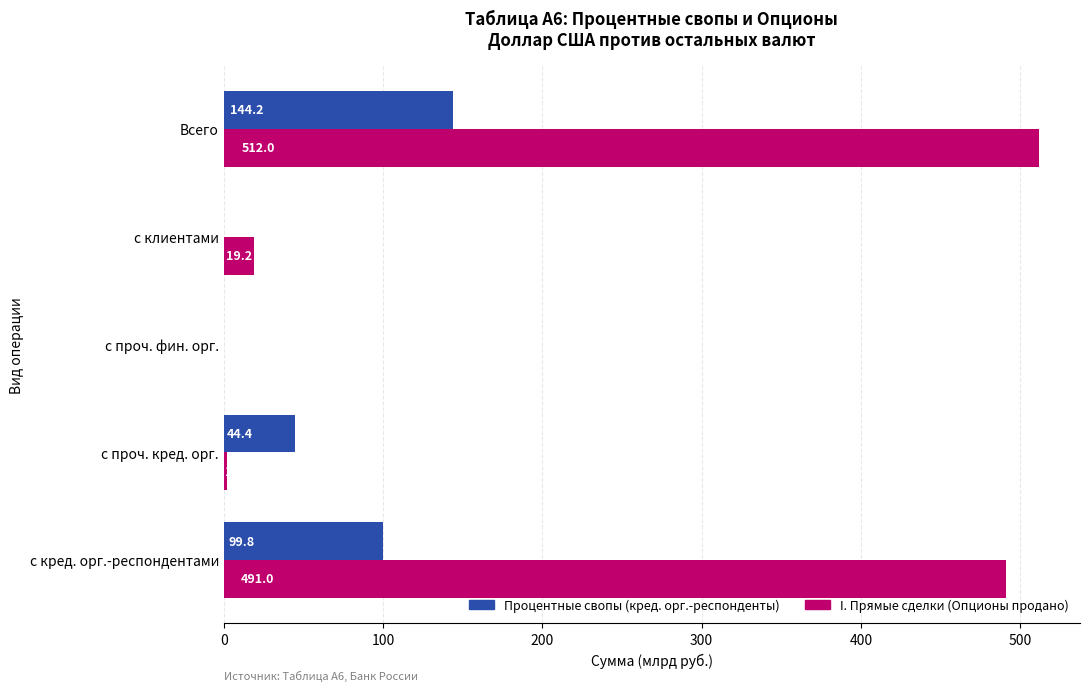

True or false: Процентные свопы (кред. орг.-респонденты) has a value of 257.9 at Всего.

False